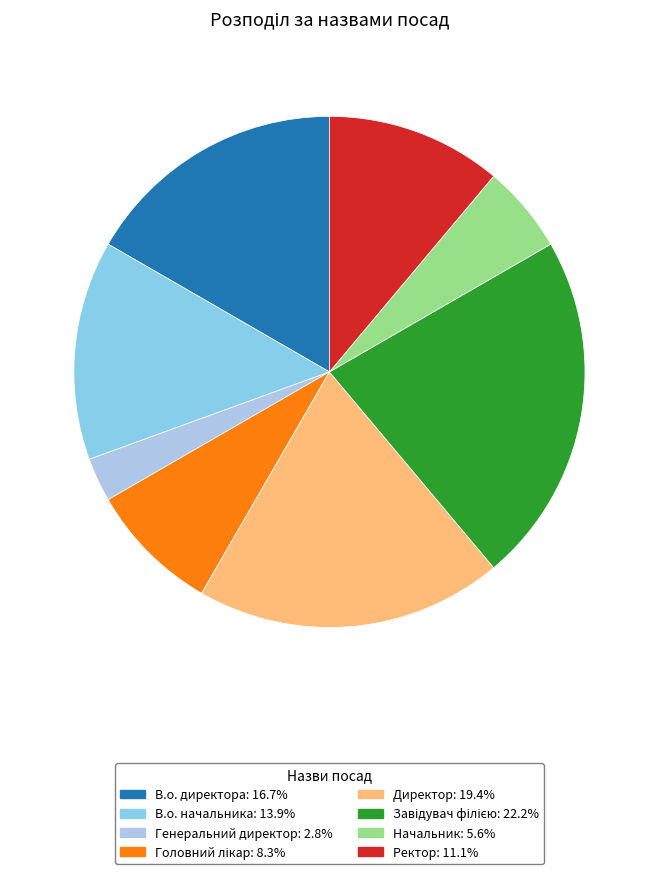

How many segments does this pie chart have?

8